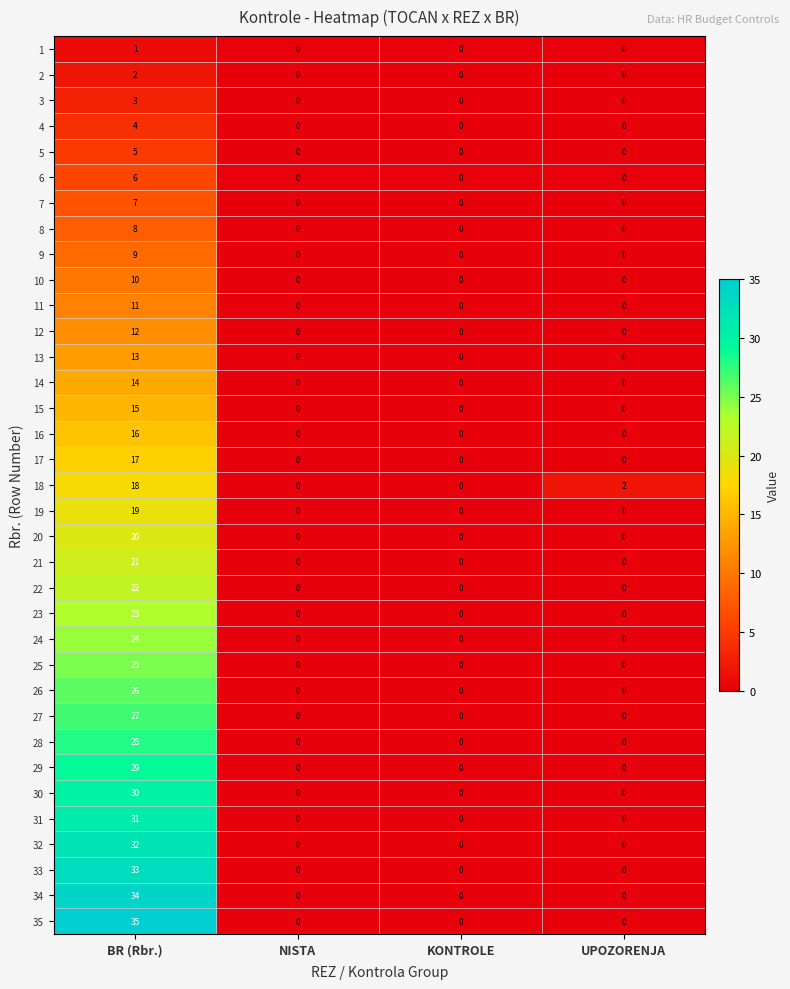

What is the difference between the maximum and minimum values in the 6 series?

6